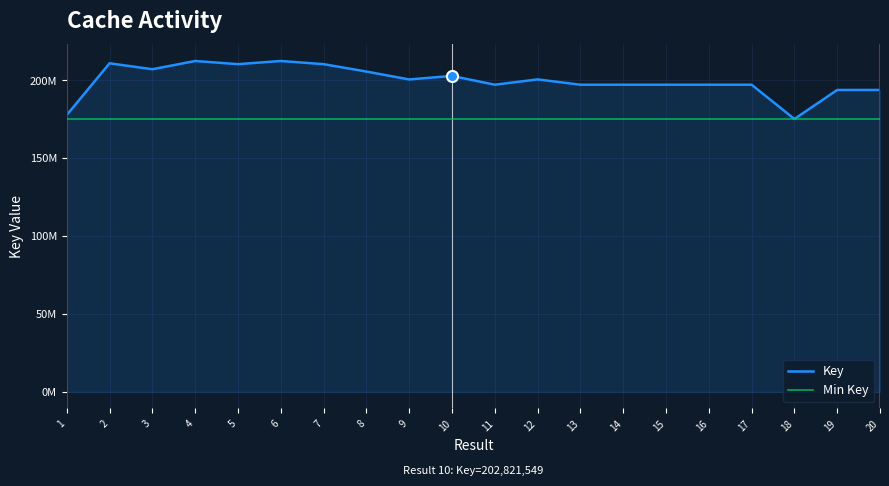

At which category does the chart reach its minimum across all series?

18